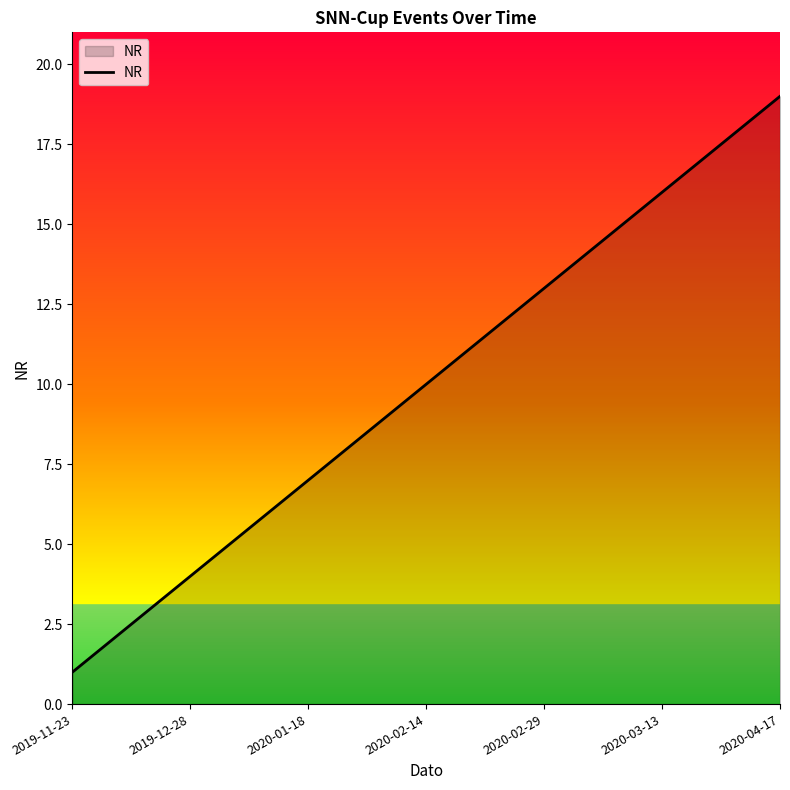

Reading right to left, list all the values displayed in this chart.

19	18	17	16	15	14	13	12	11	10	9	8	7	6	5	4	3	2	1